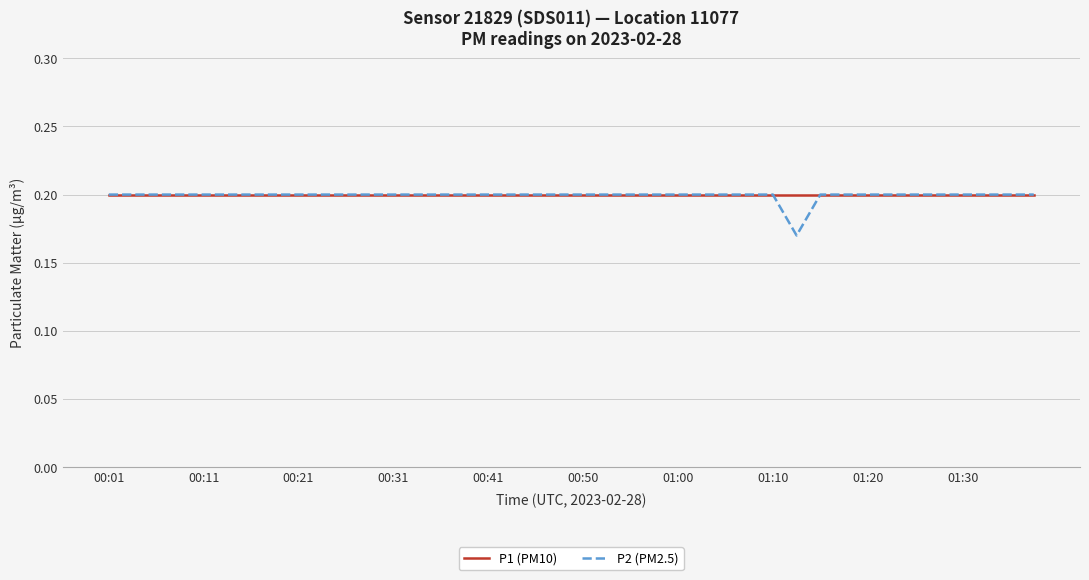

Which series has the widest spread of values?

P2 (PM2.5)